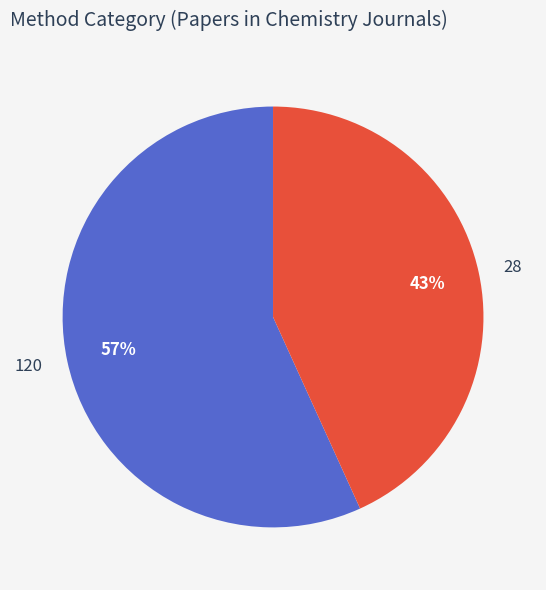

What percentage is the 28 slice, to the nearest percent?

43%